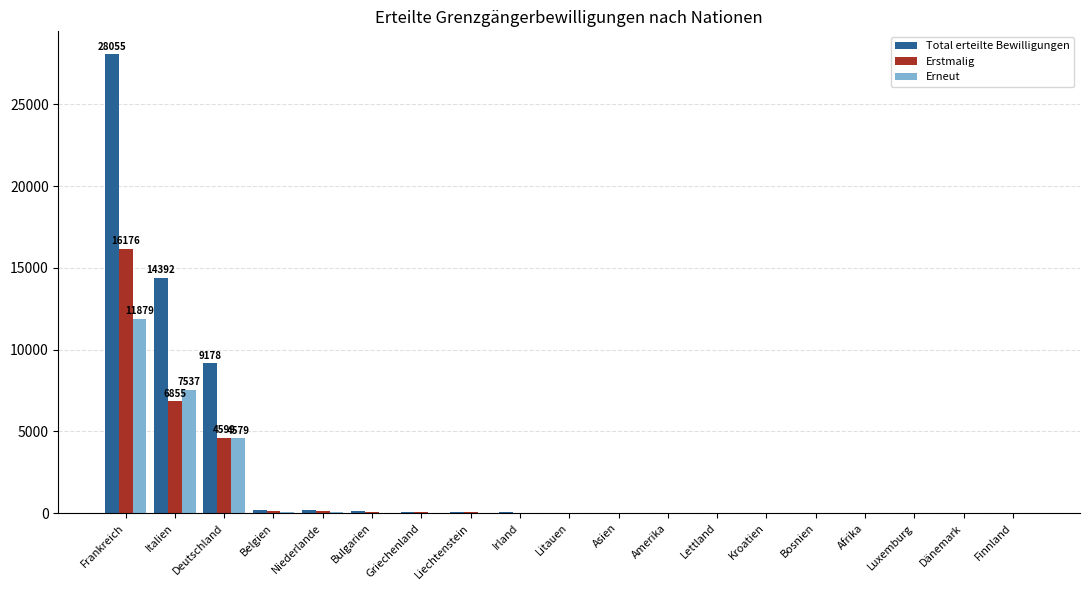

Where is Erstmalig nearest to the value 8092?

Italien